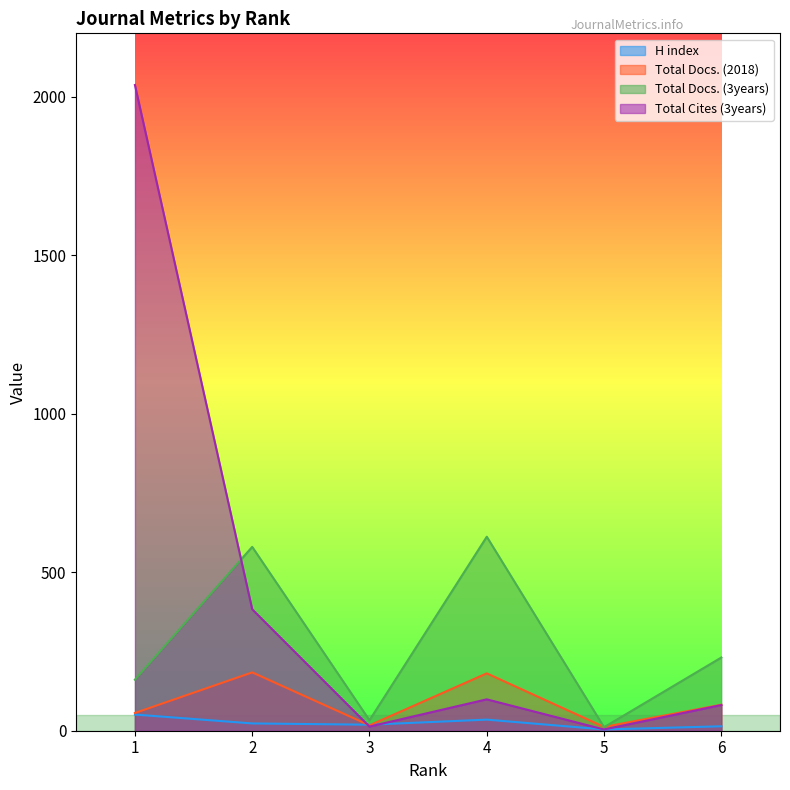

True or false: Total Cites (3years) and Total Docs. (2018) intersect in this chart.

True